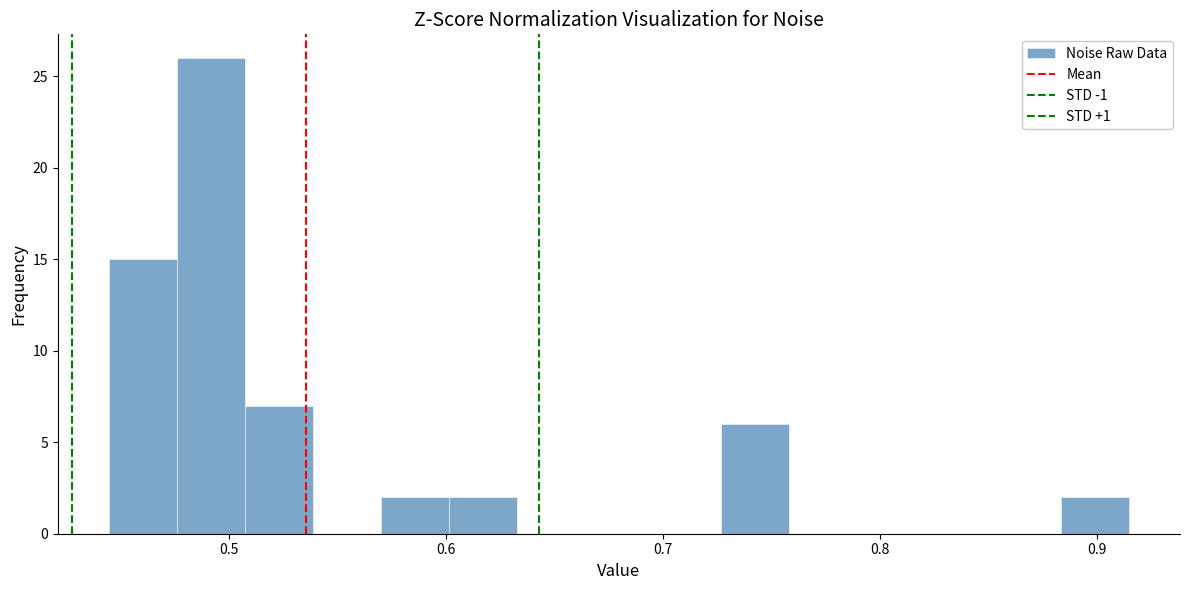

Read against the x-axis, roughly where is the centre of the tallest bar?

0.49